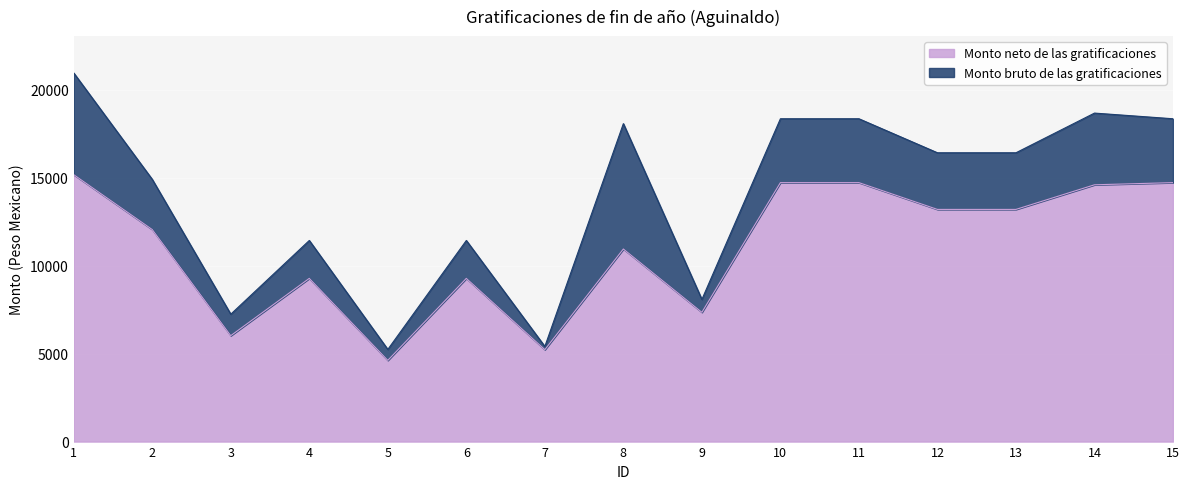

What is the difference between the Monto bruto de las gratificaciones values at 3 and 1?

13721.7